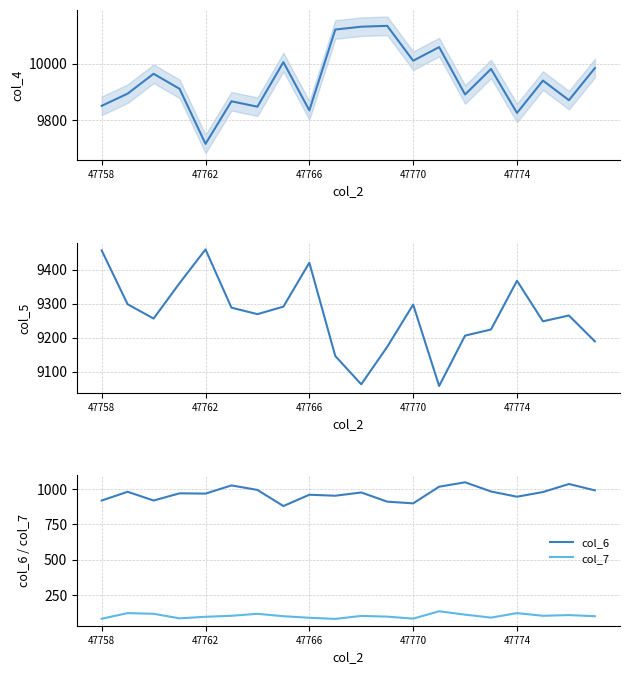

At how many categories does at least one series exceed 10074?

3